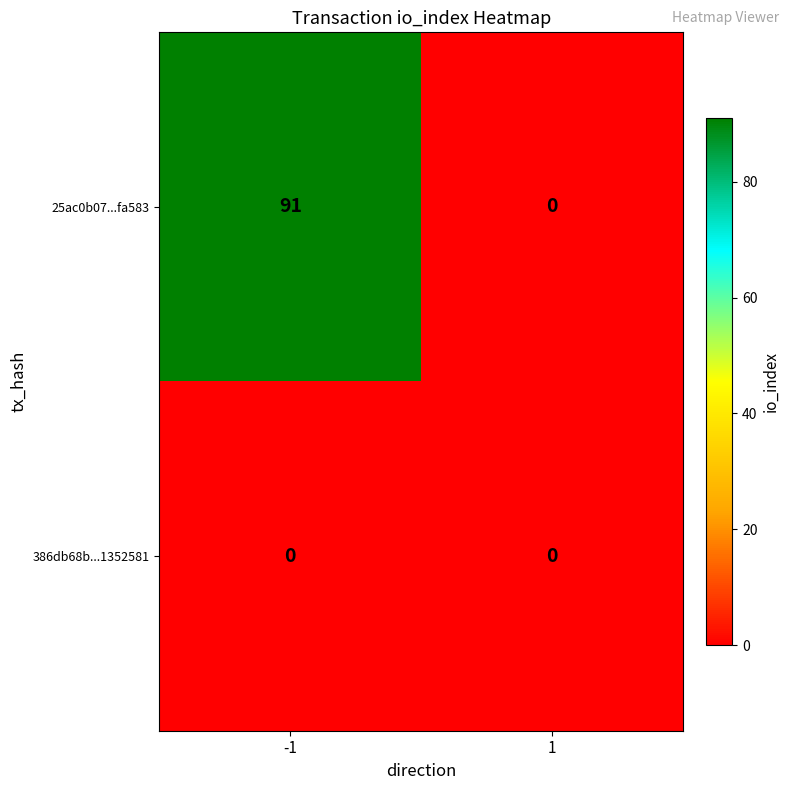

What is the maximum value shown in the chart?

91